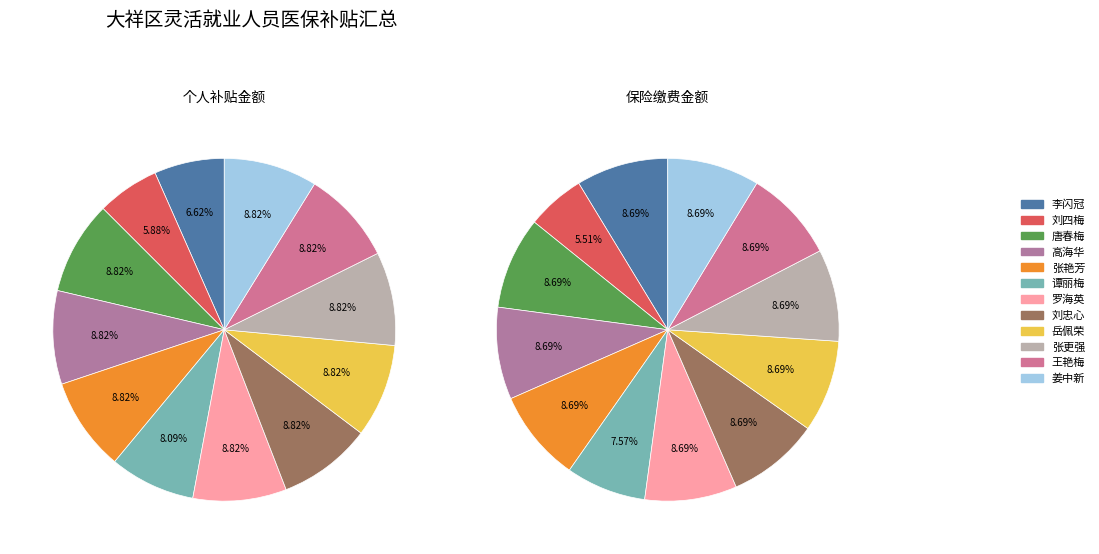

The 刘忠心 slice represents 1% of the pie. True or false?

False